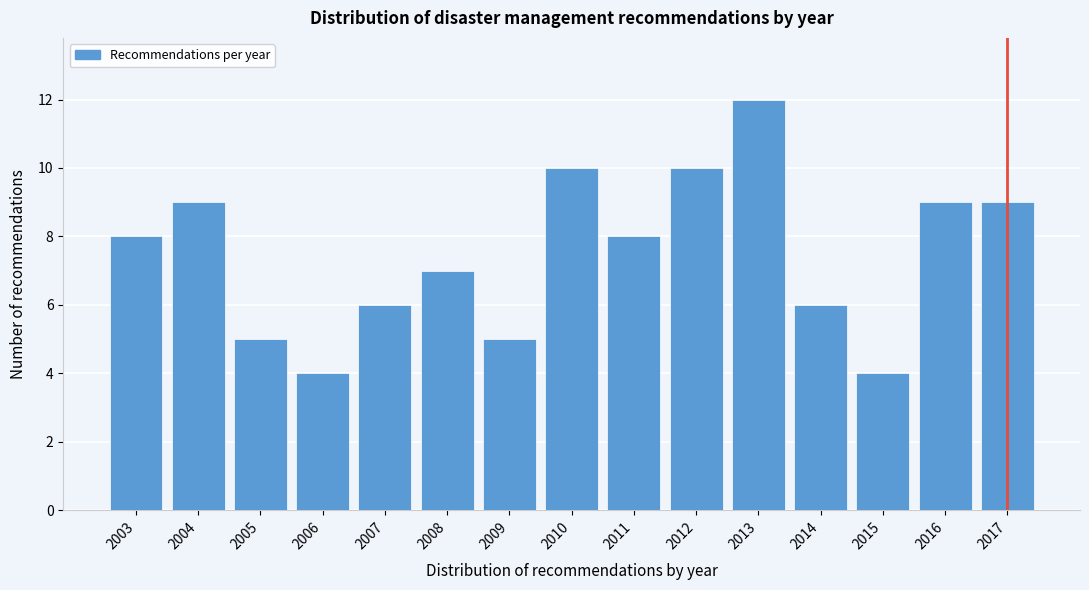

Reading left to right, what are all the values shown in this chart?

2003=8	2004=9	2005=5	2006=4	2007=6	2008=7	2009=5	2010=10	2011=8	2012=10	2013=12	2014=6	2015=4	2016=9	2017=9